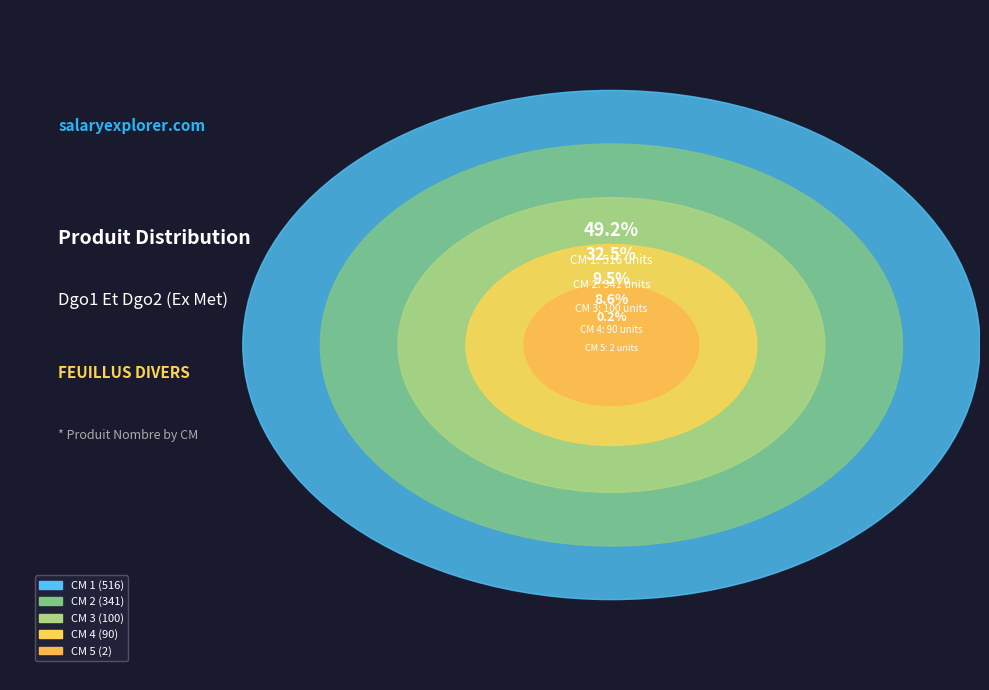

The 2 slice represents 18% of the pie. True or false?

False